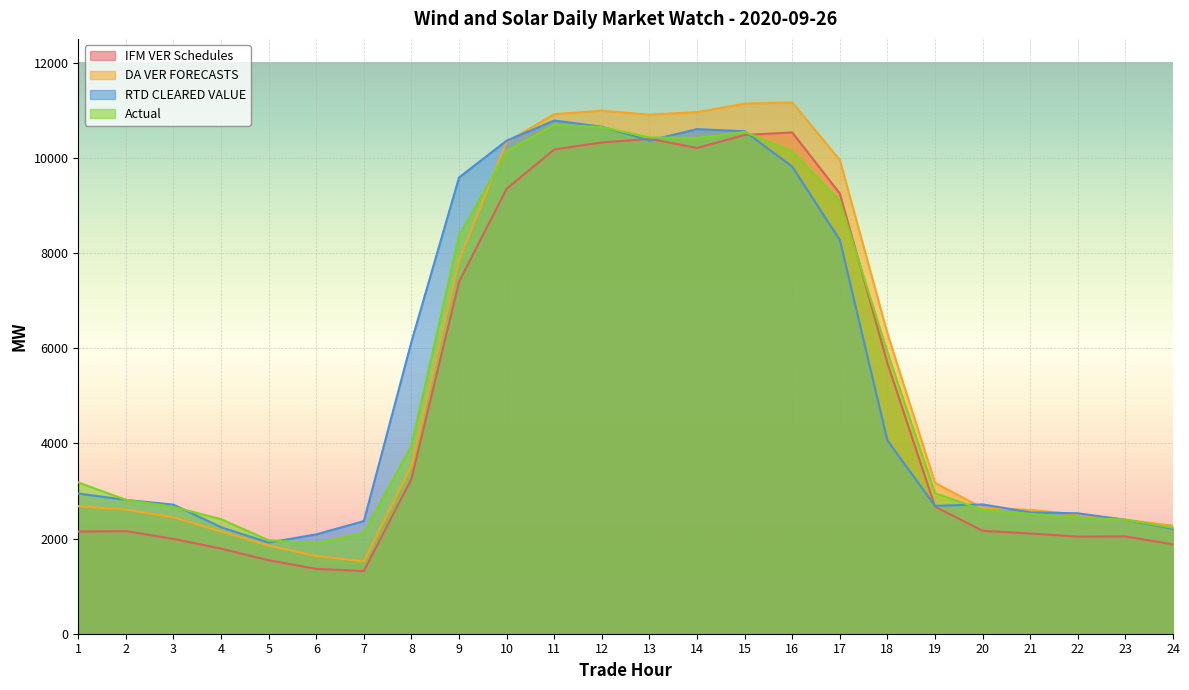

True or false: DA VER FORECASTS has a value of 4375.6 at 19.

False